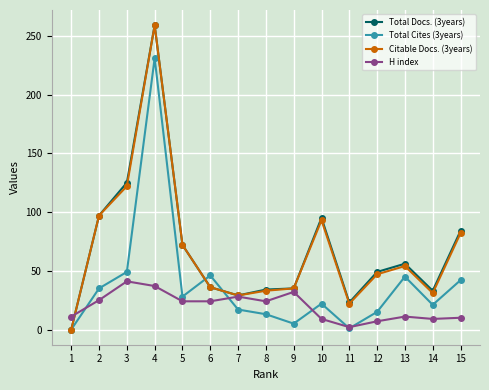

Between 6 and 10, which series saw the biggest shift?

Total Docs. (3years)